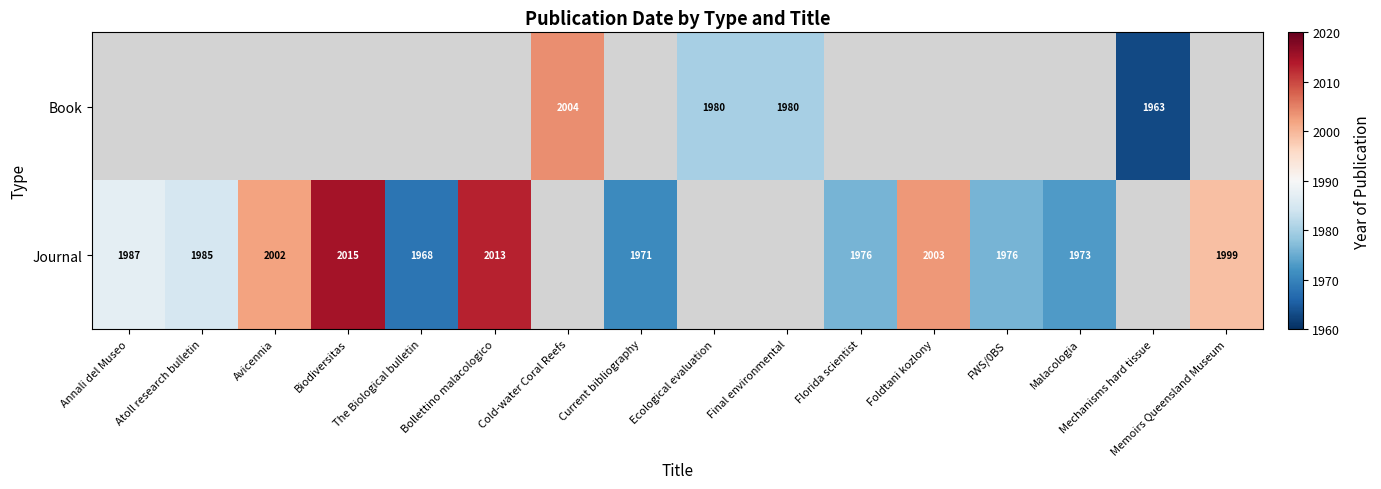

Is it true that Journal equals 1999 at Memoirs Queensland Museum?

True